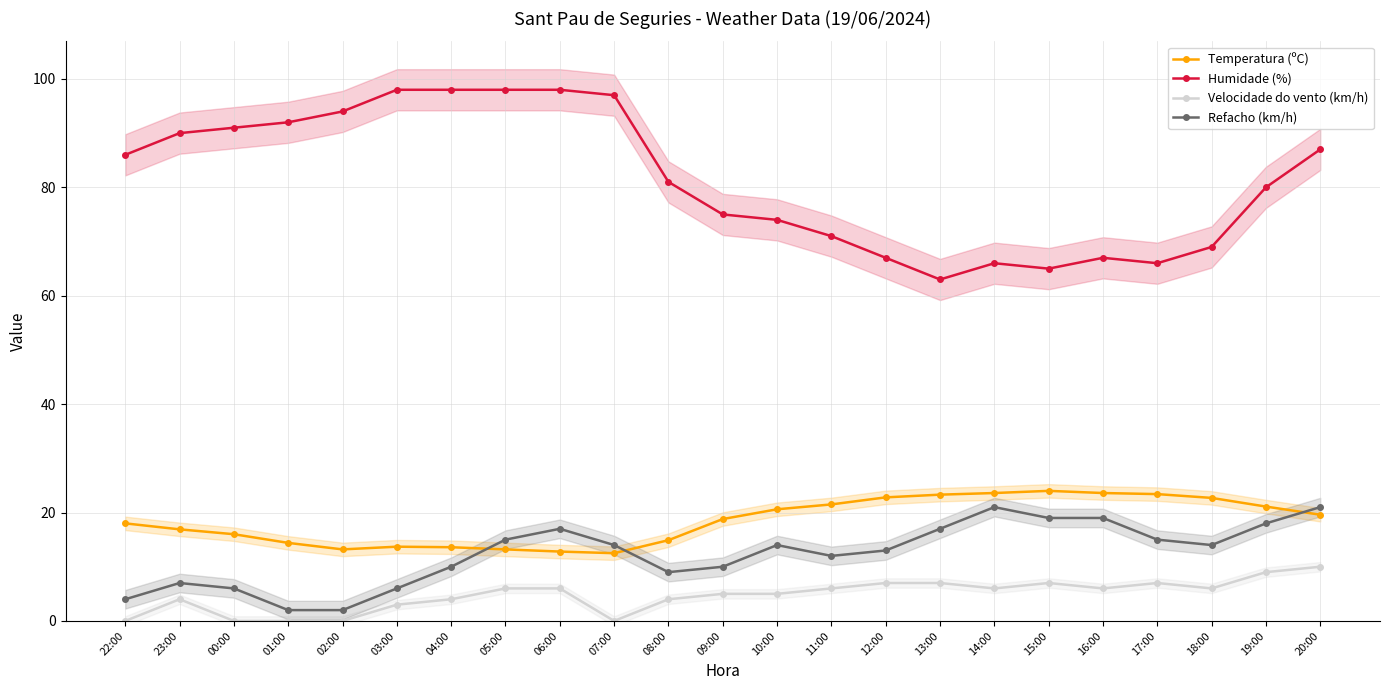

Which series changed the most between 10:00 and 19:00?

Humidade (%)